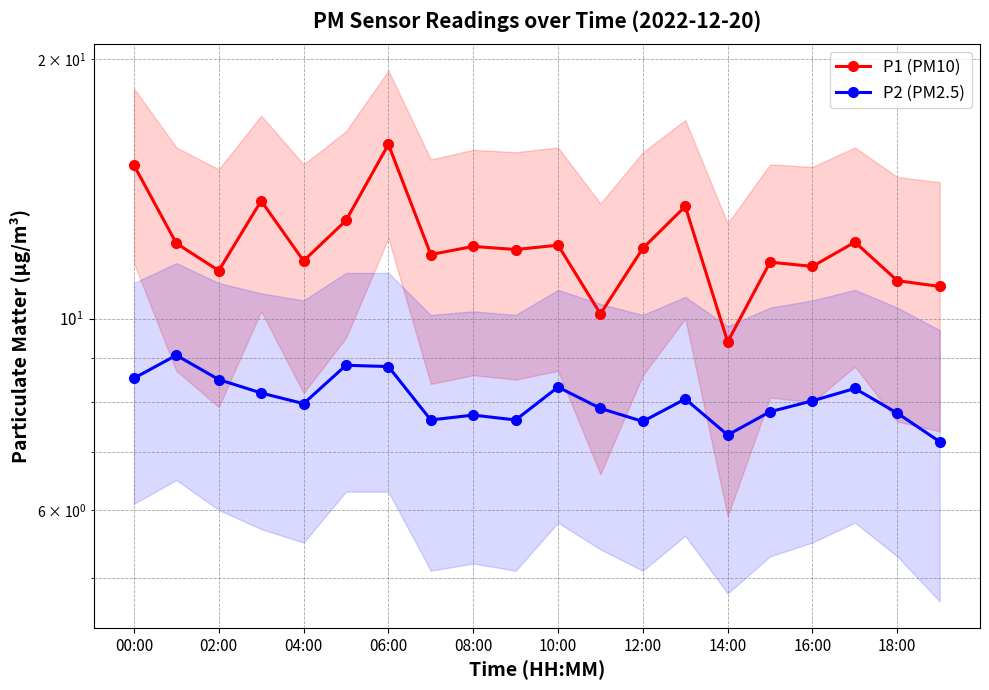

True or false: P1 (PM10) and P2 (PM2.5) intersect in this chart.

False